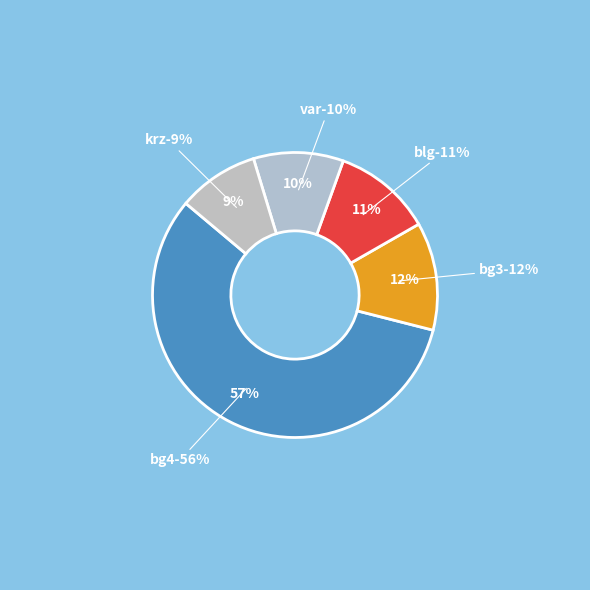

To the nearest percent, what is the average slice percentage?

20%